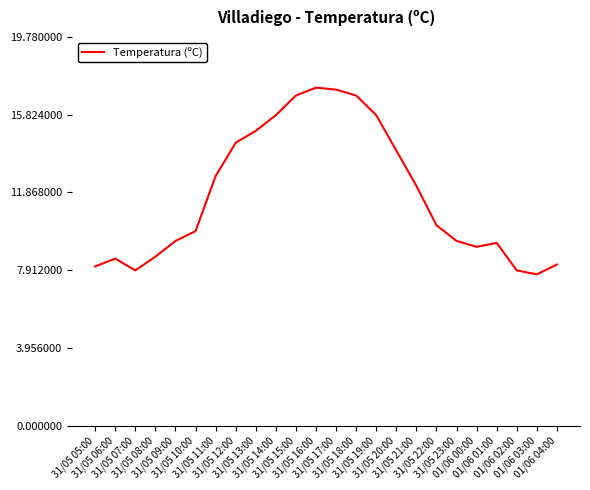

What is the smallest value displayed?

7.7